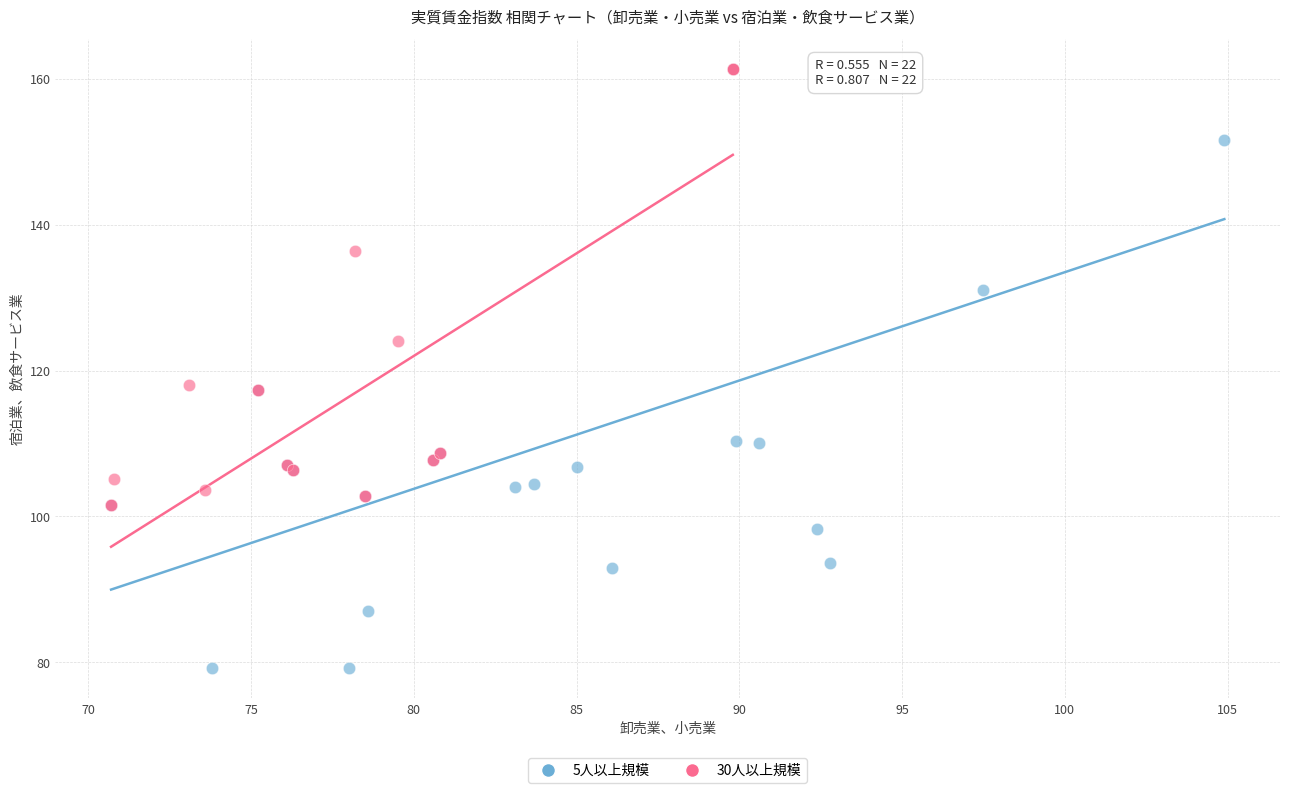

Which series has the widest spread of Y values?

5人以上規模